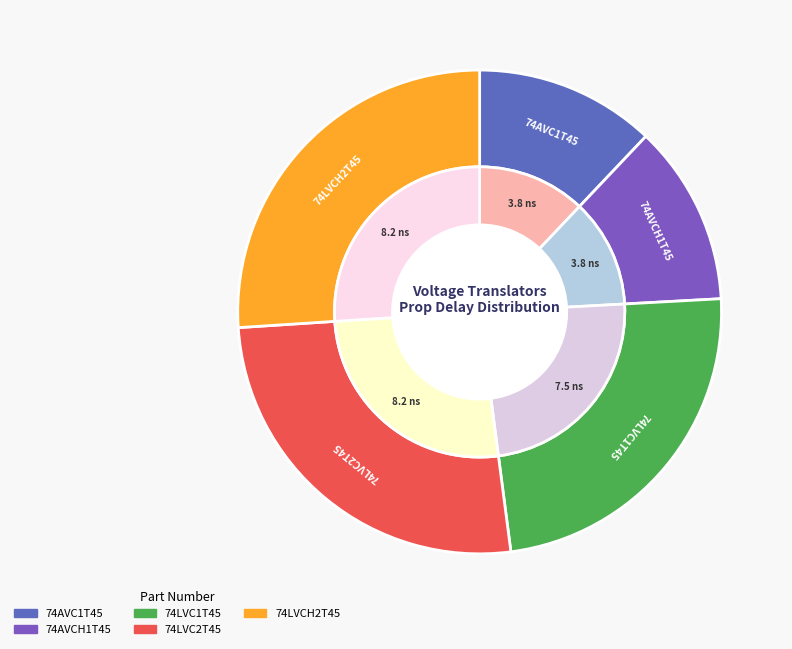

To the nearest percent, what is the difference between the 74LVCH2T45 and 74AVC1T45 slice percentages?

14%